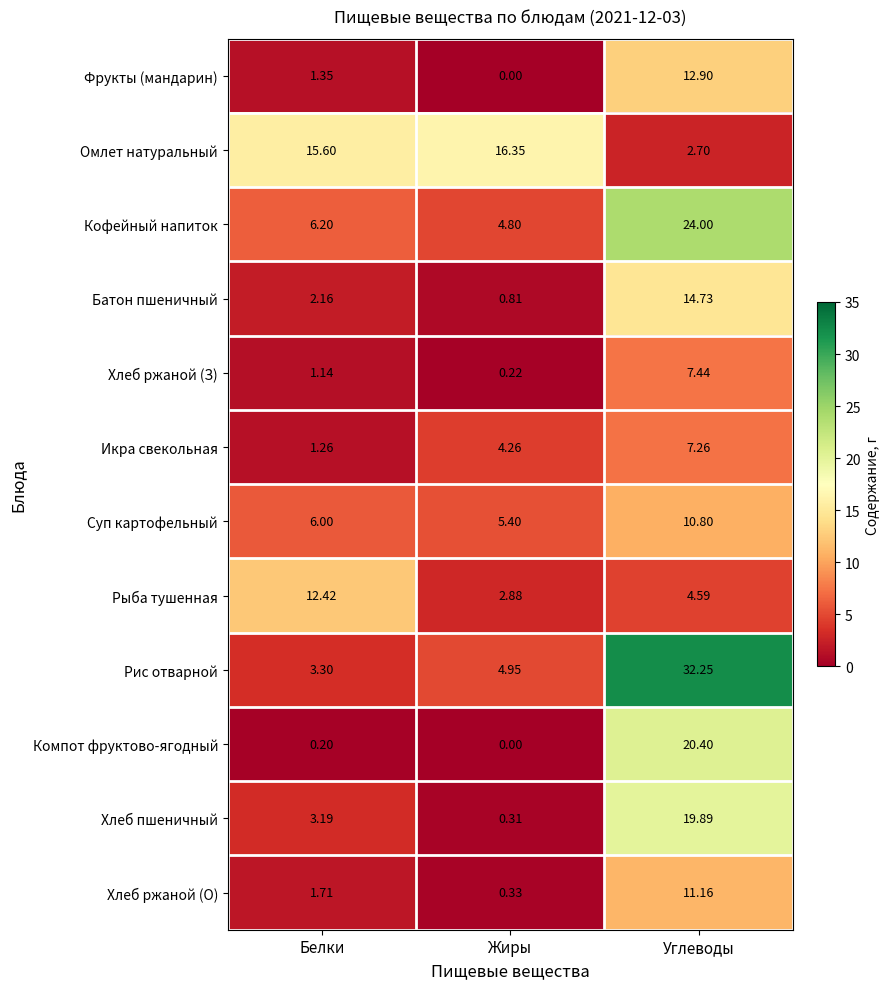

How many categories are shown in the chart?

3